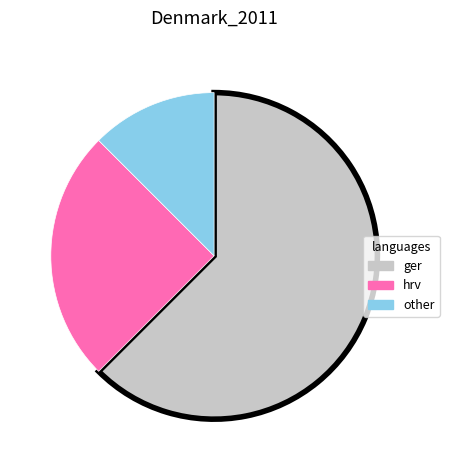

Does any single category account for the majority?

Yes